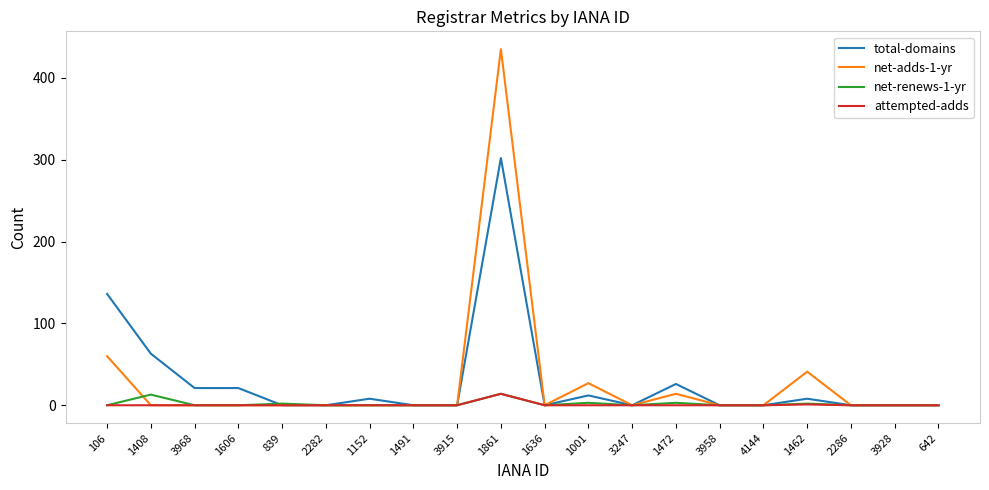

Is it true that net-renews-1-yr equals 3 at 1472?

True